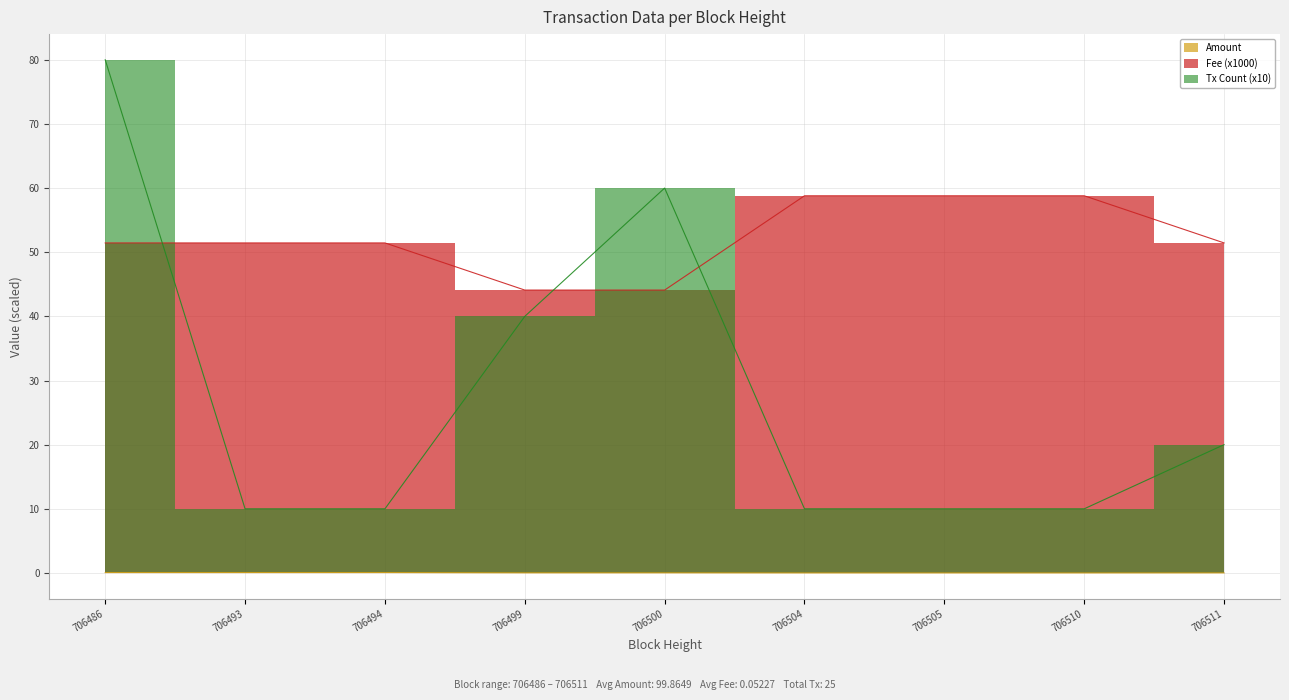

At 706511, list the series in order from largest to smallest.

Fee, Tx Count, Amount